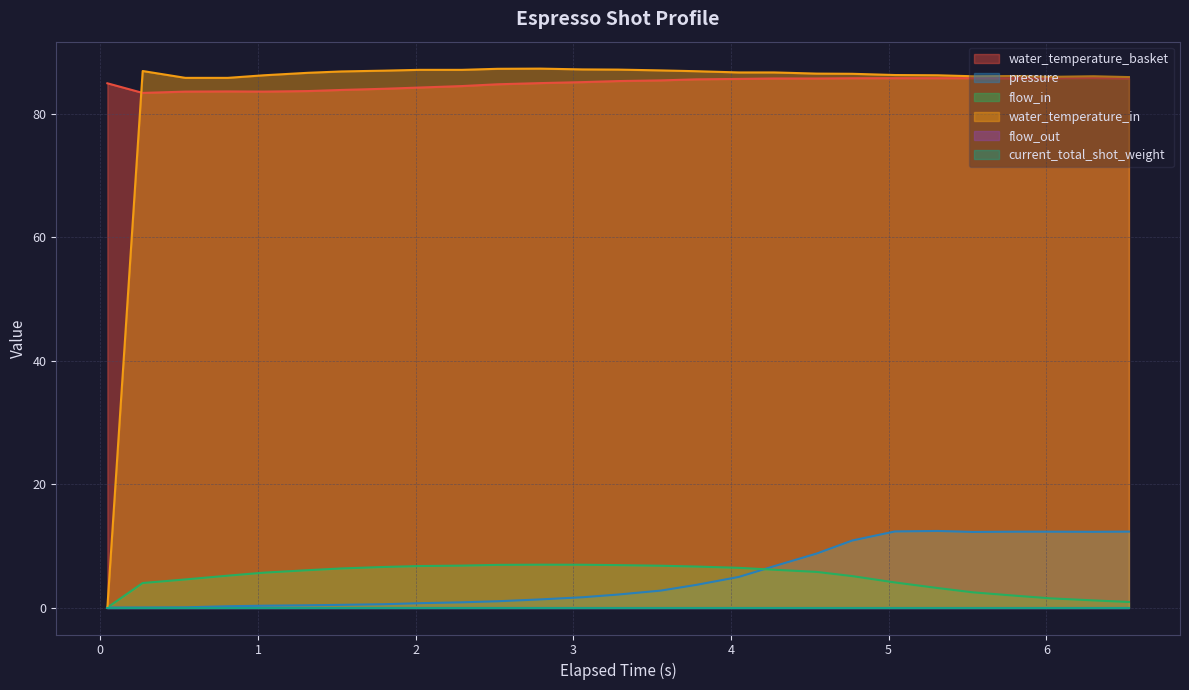

Does the chart display data point markers on the line(s)?

No